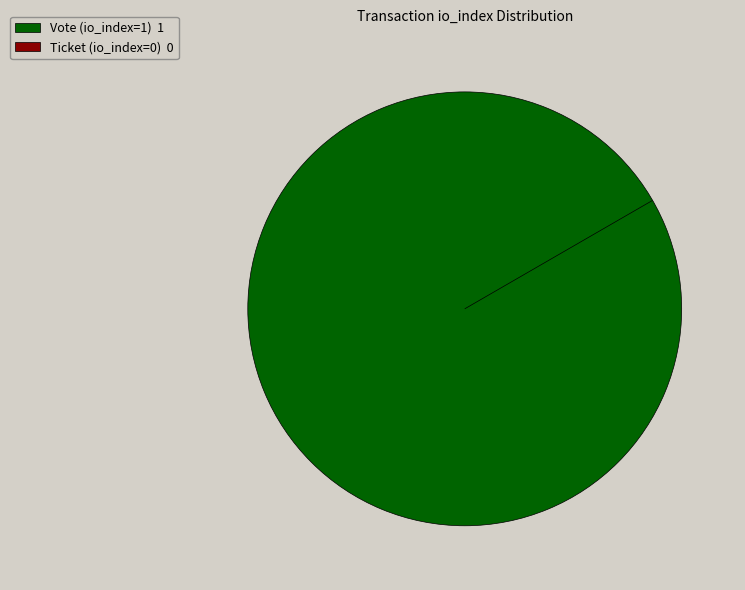

The Vote (io_index=1) slice represents 100% of the pie. True or false?

True